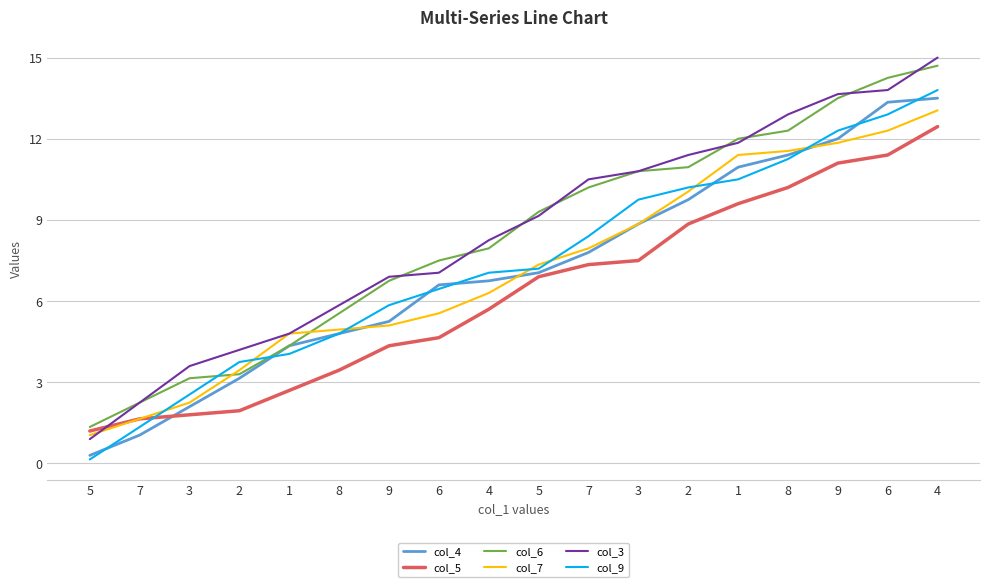

What are all the series names shown in the legend?

col_4, col_5, col_6, col_7, col_3, col_9